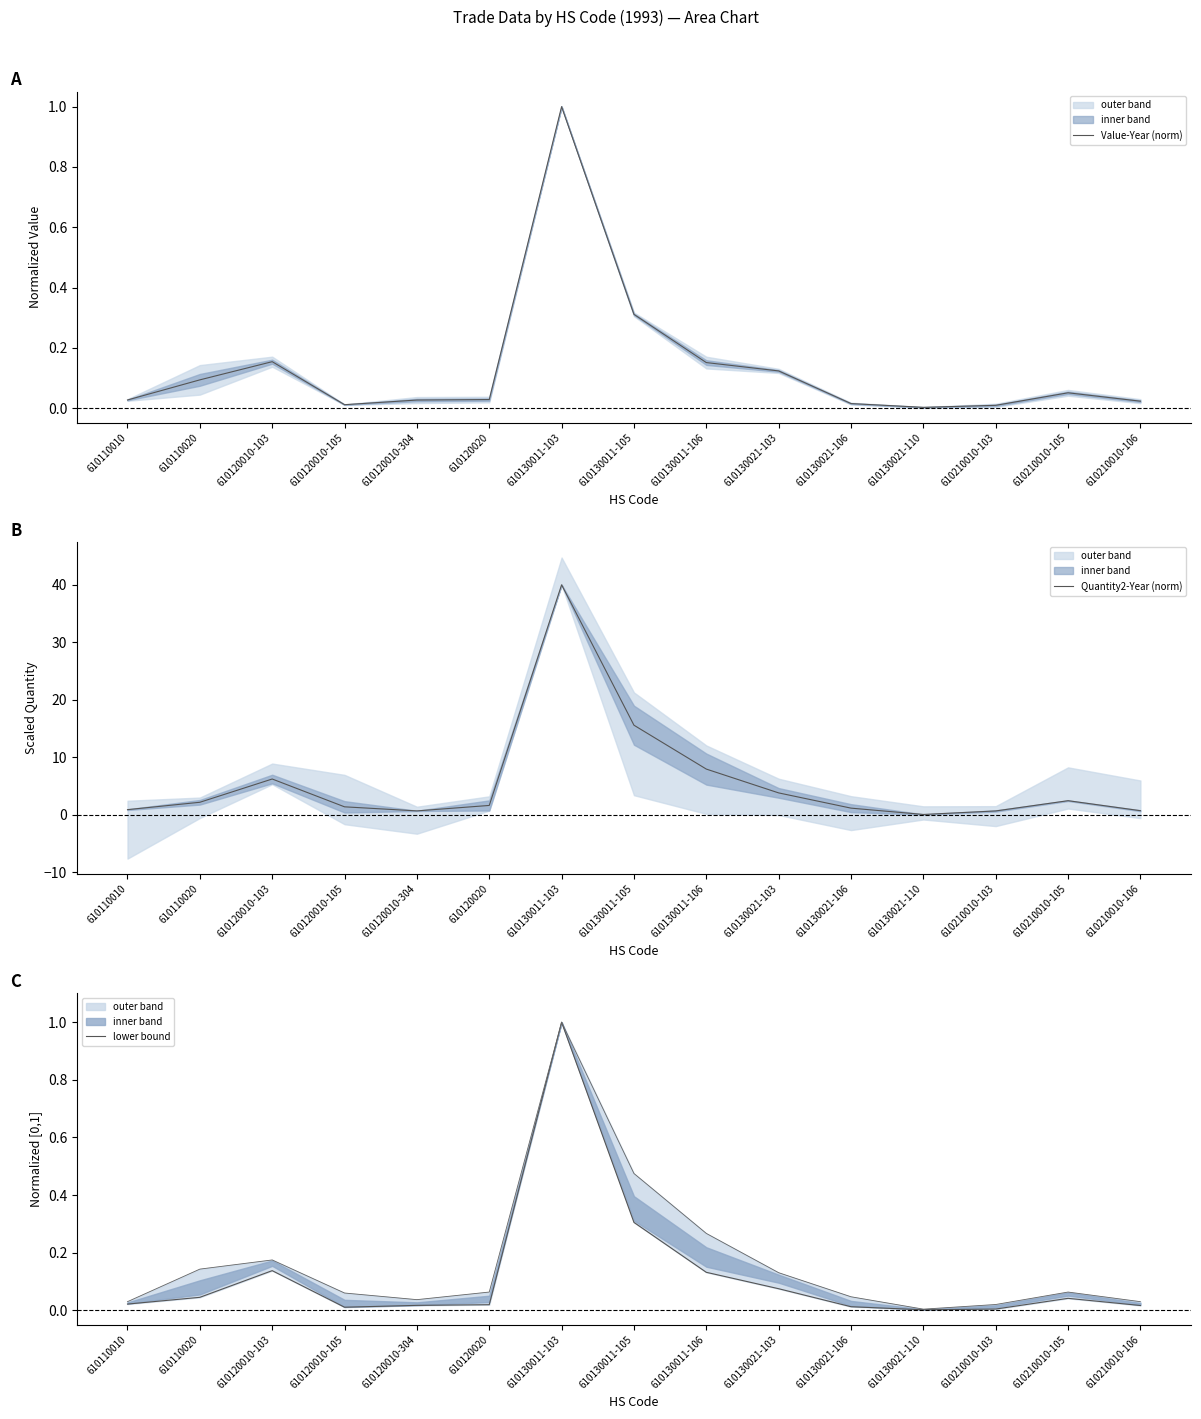

Between 610130011-105 and 610130021-110, which series saw the biggest shift?

Quantity2-Year (norm)